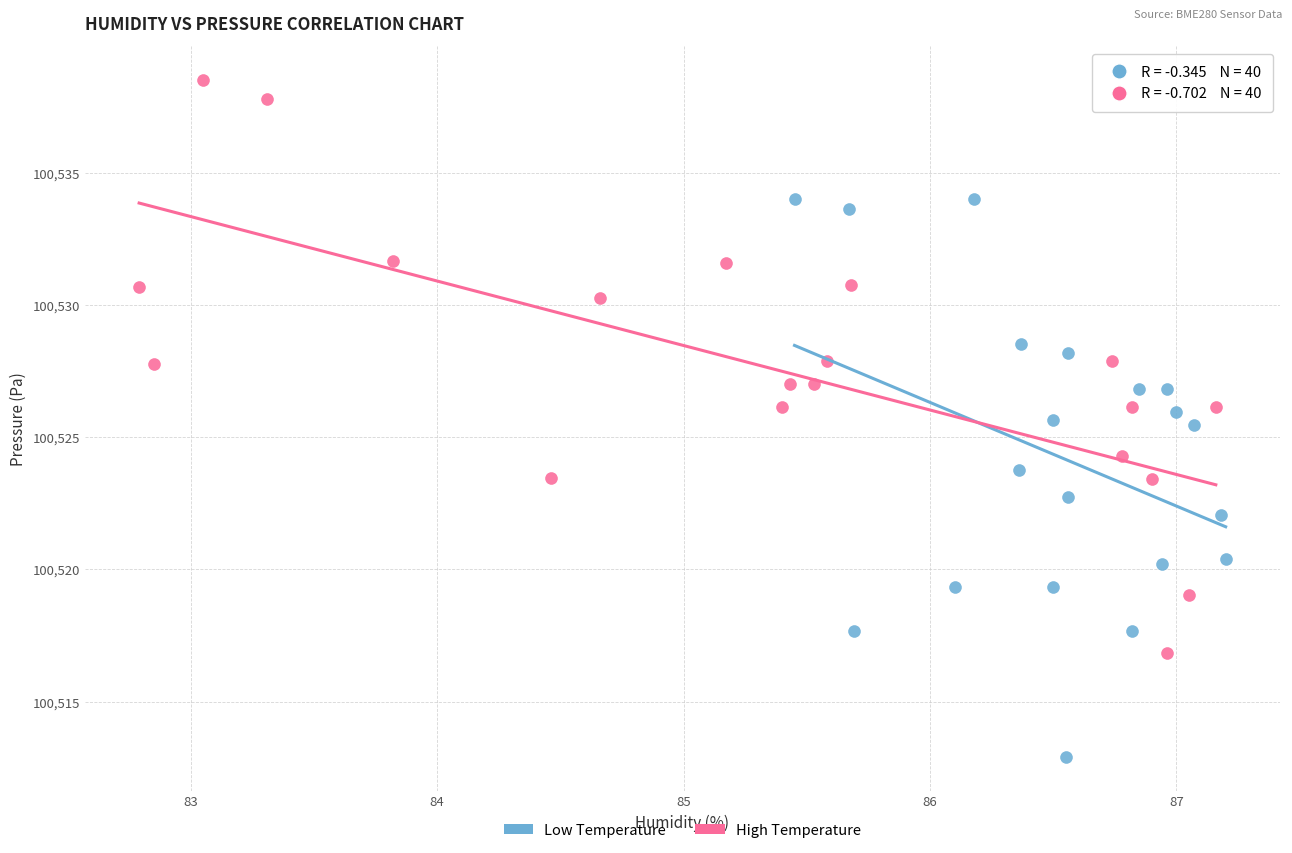

Which series contains the lowest Y value?

Low Temperature